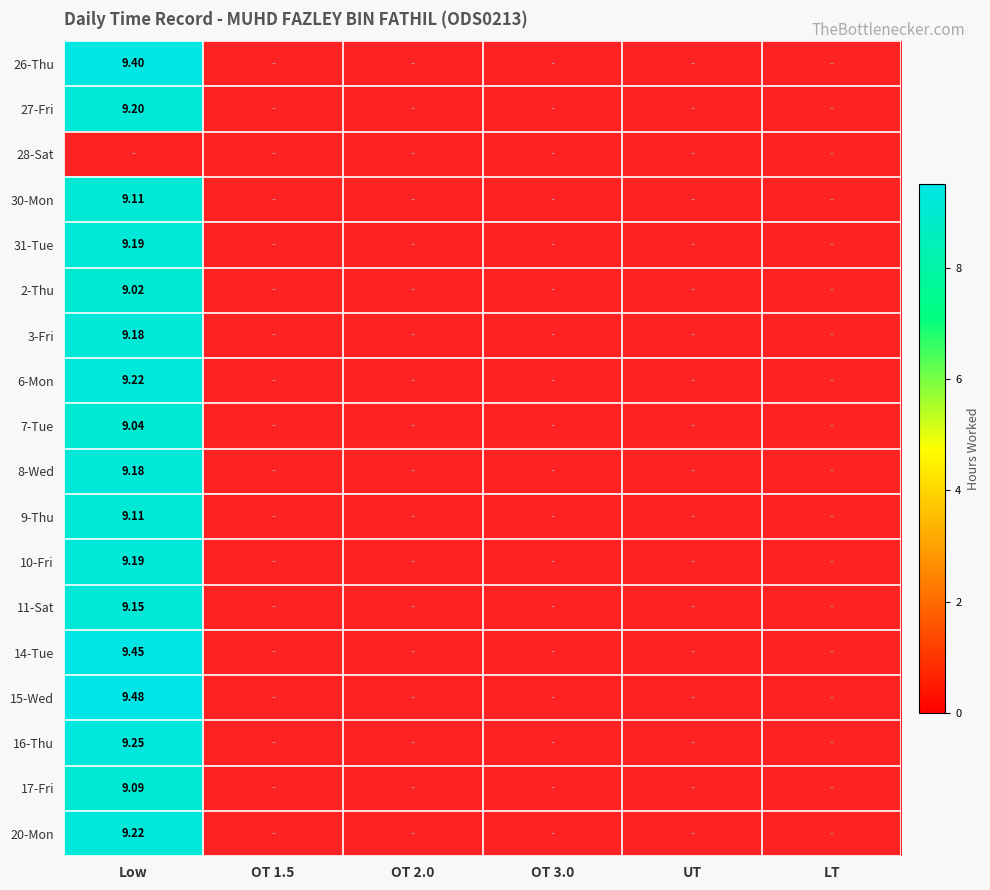

At which label is 14-Tue closest to 9?

Low